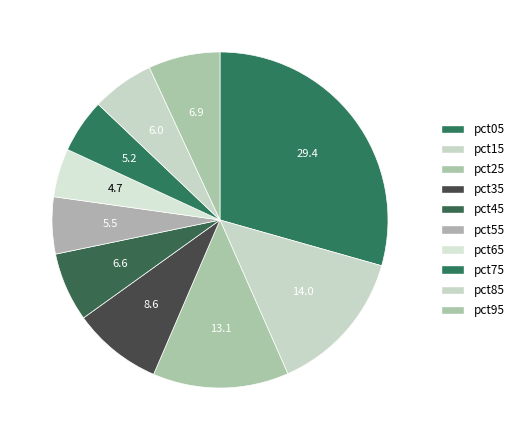

Between pct75 and pct65, which is larger?

pct75